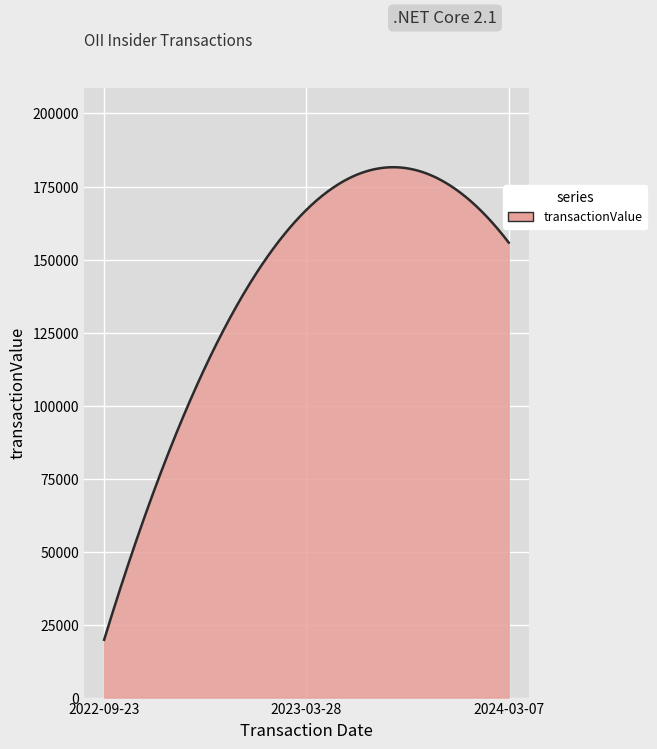

What is the difference between the maximum and minimum values?

161805.7